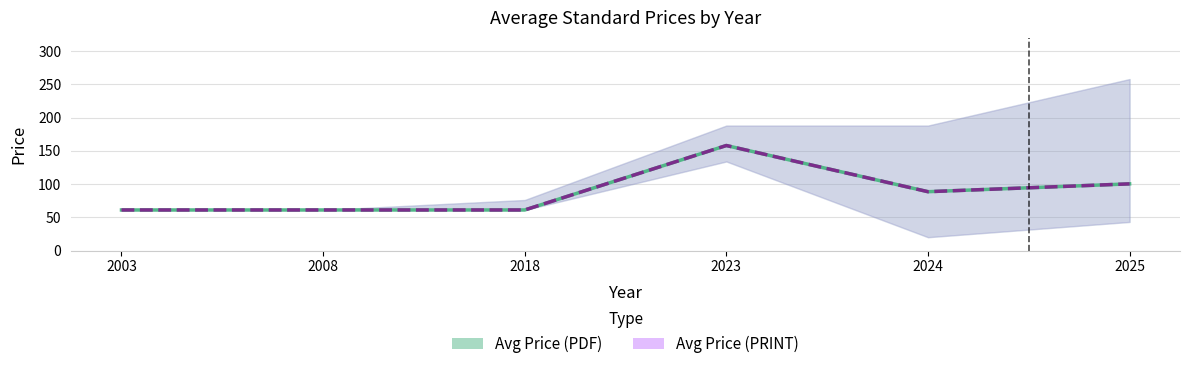

True or false: Avg Price (PRINT) and Avg Price (PDF) cross at least once.

False